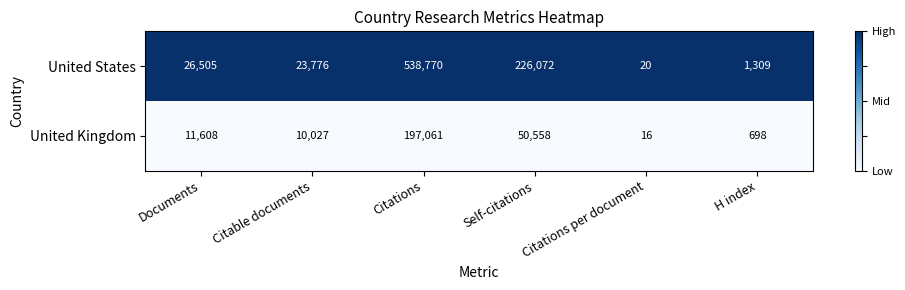

What is the greatest value displayed?

538770